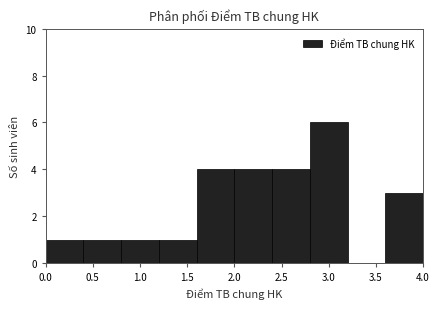

Reading left to right, transcribe this chart: for each bar, give the range it covers on the x-axis and its height. The values are not printed on the chart, so give them approximately, as read against the axis.

0.0 to 0.4: 1
0.4 to 0.8: 1
0.8 to 1.2: 1
1.2 to 1.6: 1
1.6 to 2.0: 4
2.0 to 2.4: 4
2.4 to 2.8: 4
2.8 to 3.2: 6
3.2 to 3.6: 0
3.6 to 4.0: 3